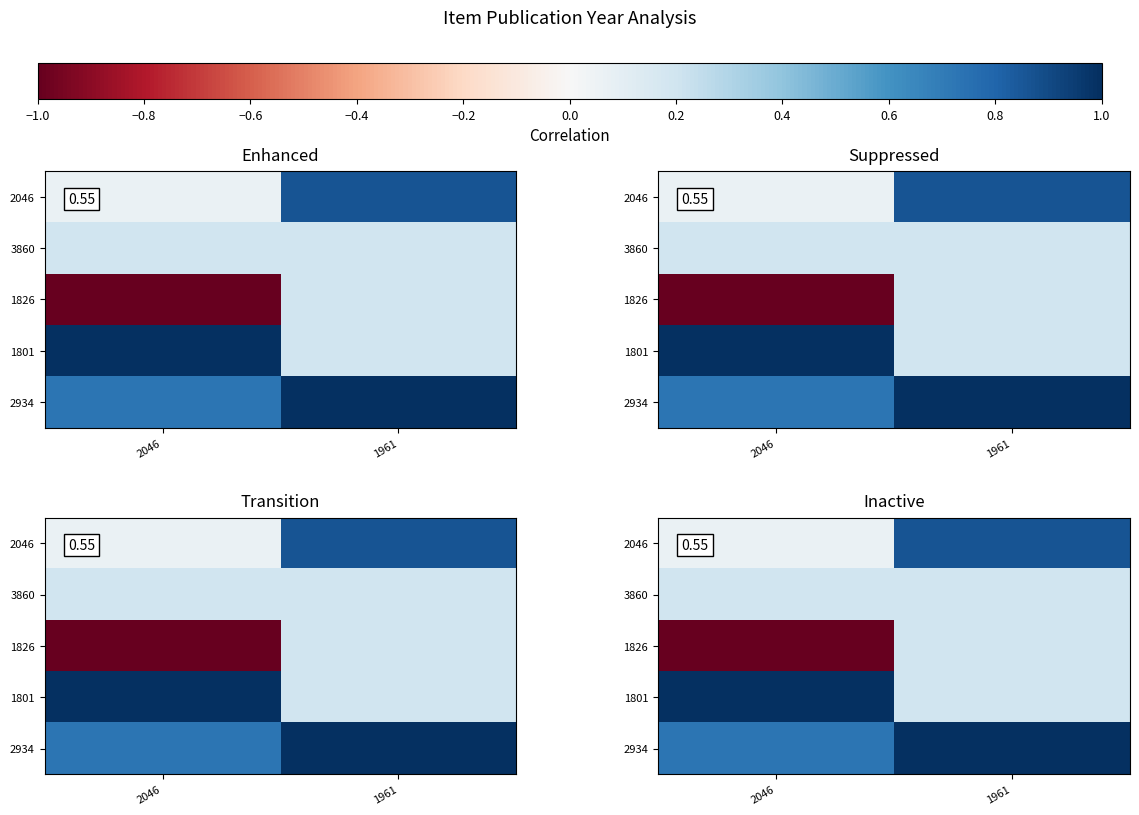

Which has a higher value, 2046 or 1961?

1961